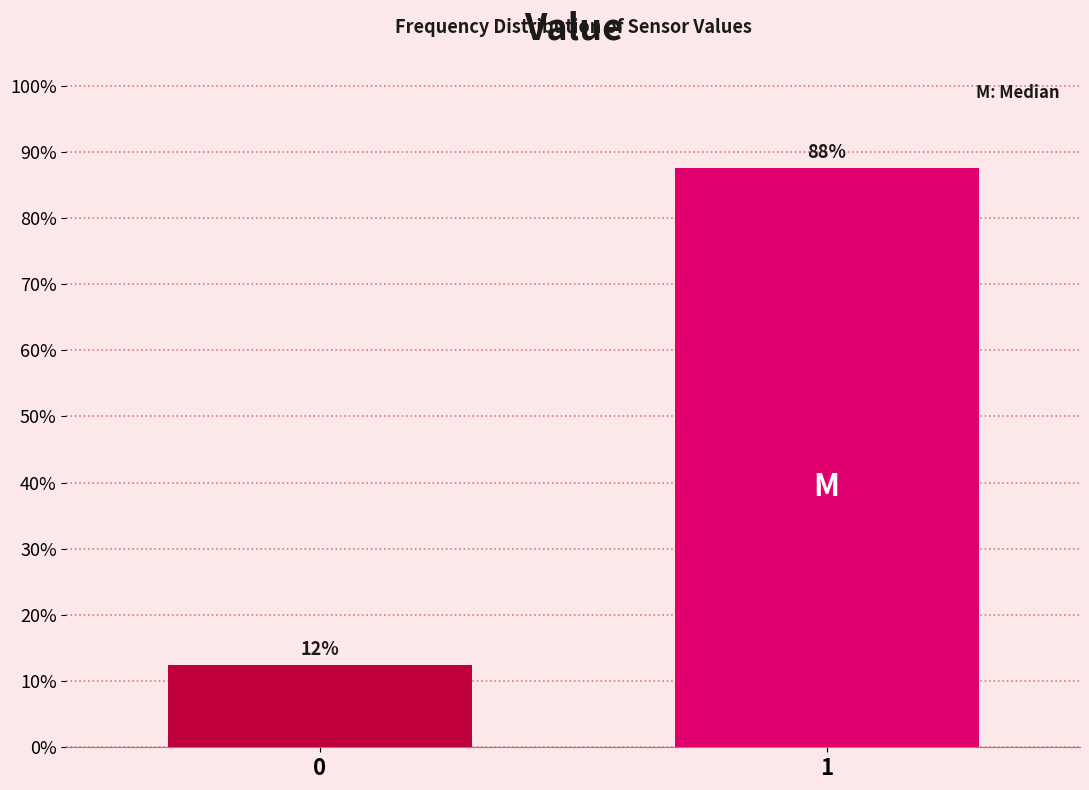

Does the chart contain any negative values?

No